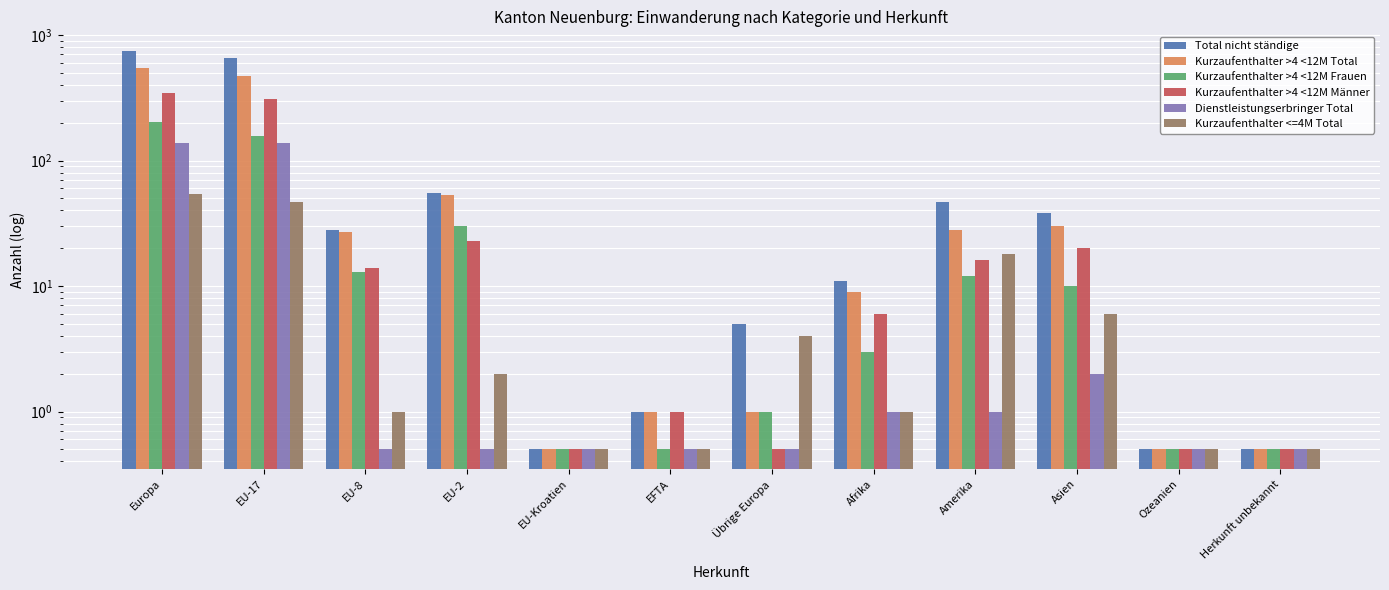

What is the minimum value shown in the chart?

0.5